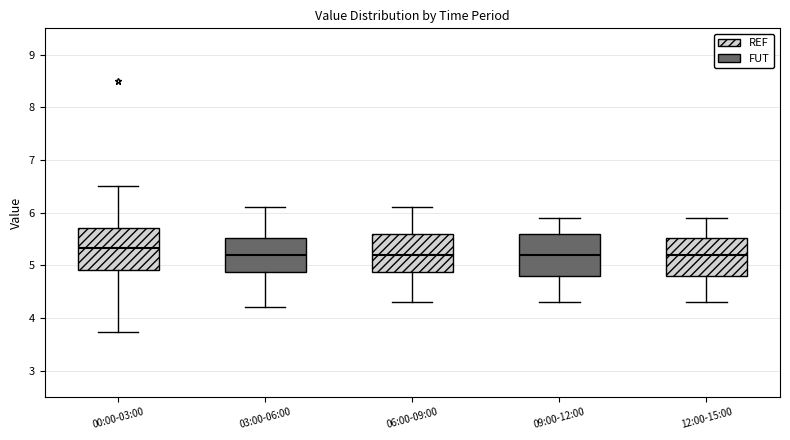

Where does the upper whisker of the box for 12:00-15:00 end on the y-axis? The values are not printed on the chart, so give them approximately, as read against the axis.

5.9